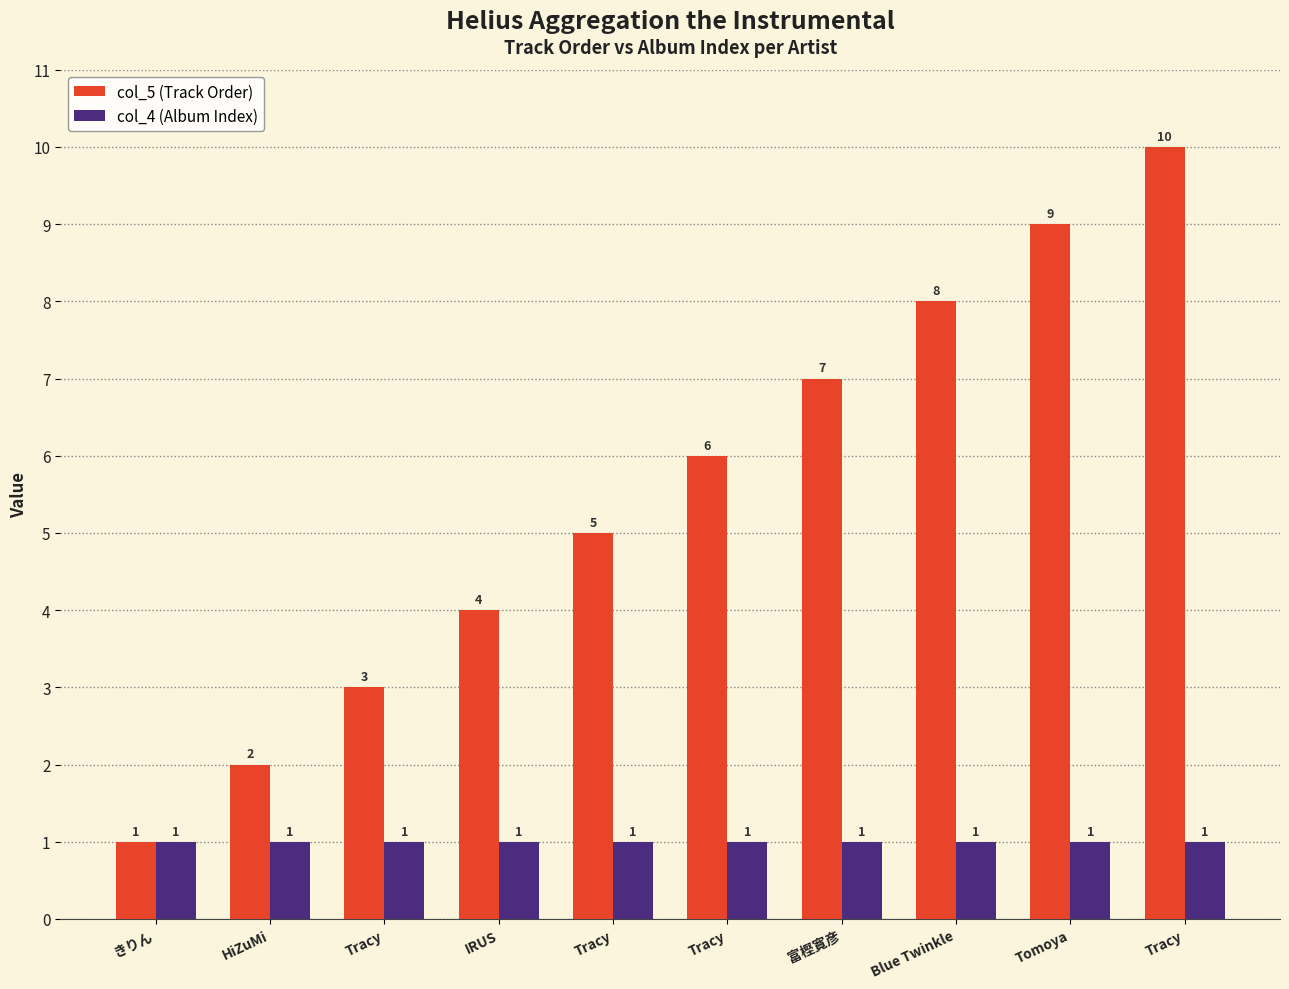

Between IRUS and Tracy, which is larger?

Tracy